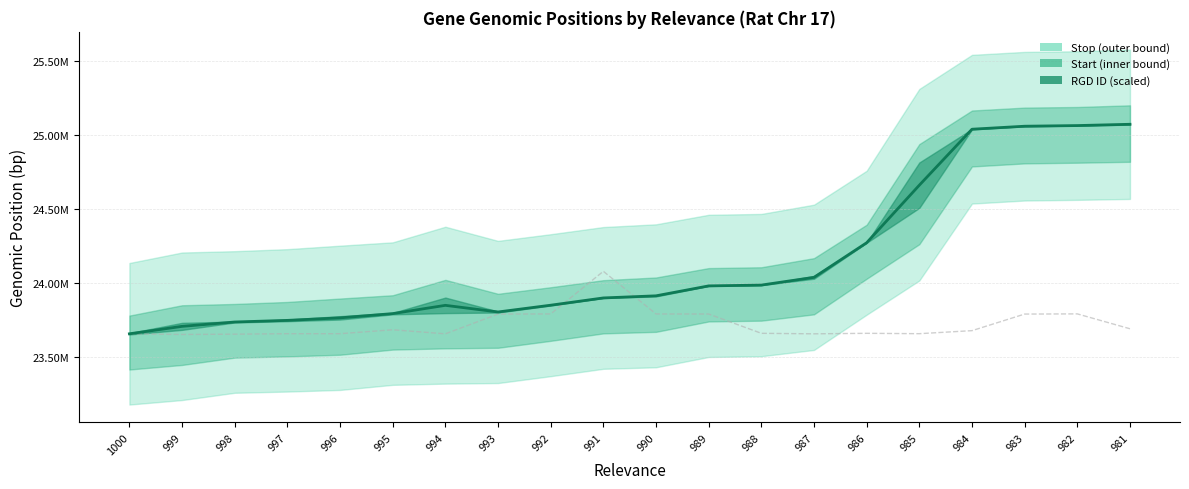

Rank the categories by RGD ID value from highest to lowest.

991, 982, 992, 990, 989, 983, 993, 981, 995, 984, 988, 986, 985, 997, 996, 1000, 987, 994, 998, 999